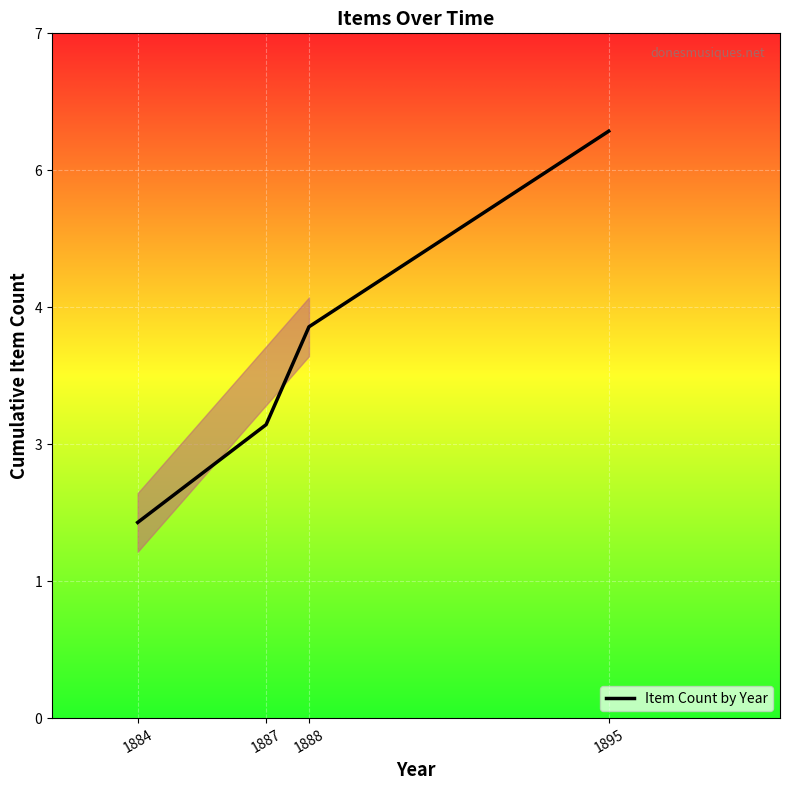

Is this an area chart (filled region under the line)?

Yes